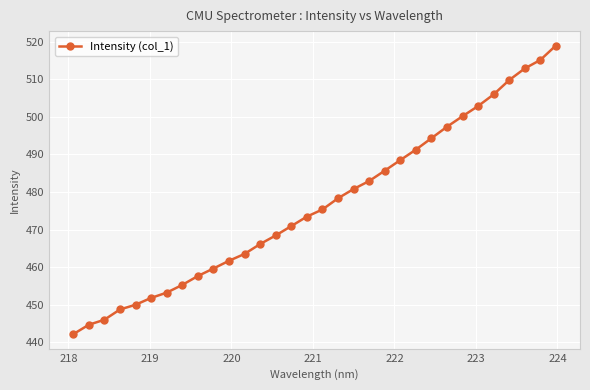

What is the value of the 12th point from the left?

463.5